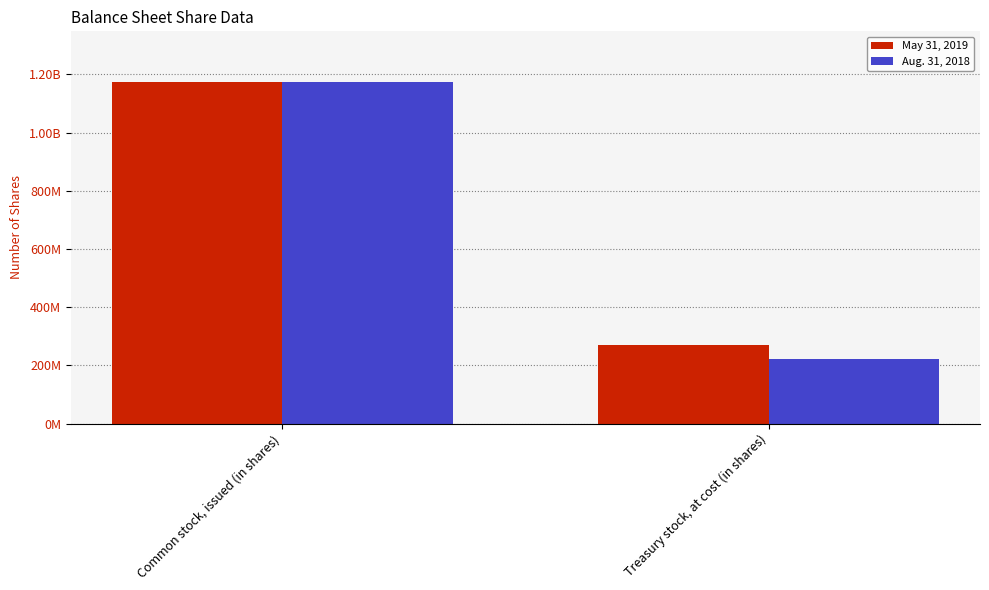

True or false: May 31, 2019 has a value of 1172513618 at Common stock, issued (in shares).

True